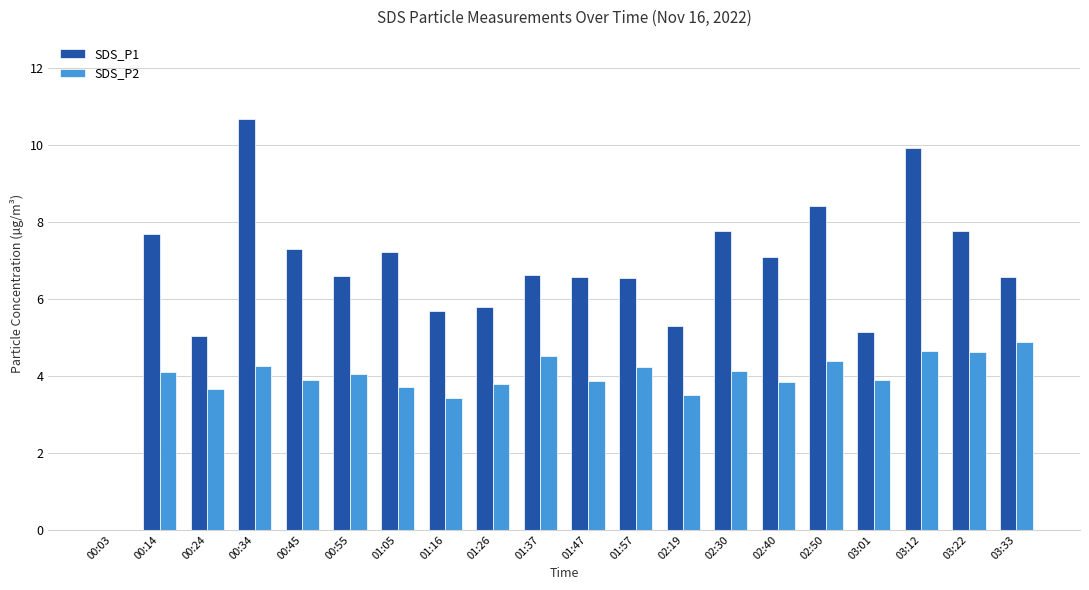

Is the value of SDS_P2 at 02:19 greater than the value of SDS_P1 at 00:55?

No